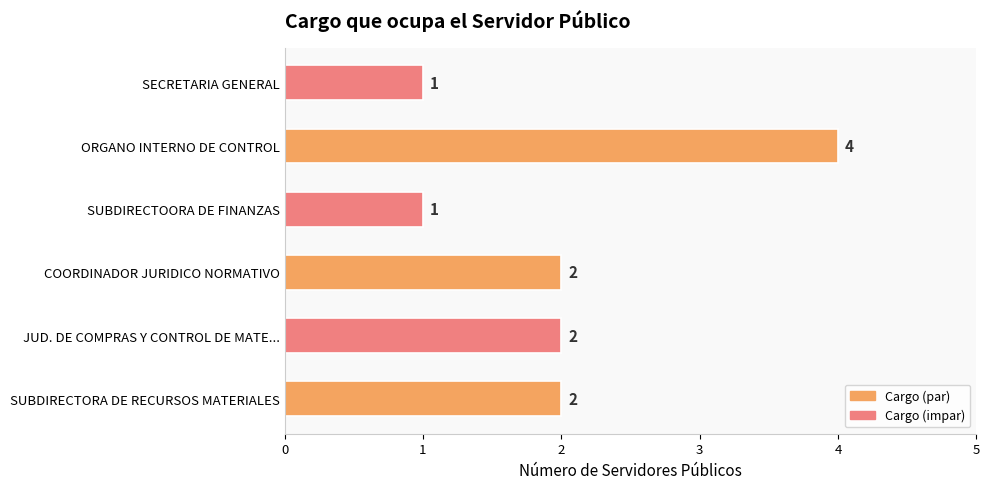

What is the change in value from COORDINADOR JURIDICO NORMATIVO to ORGANO INTERNO DE CONTROL?

+2